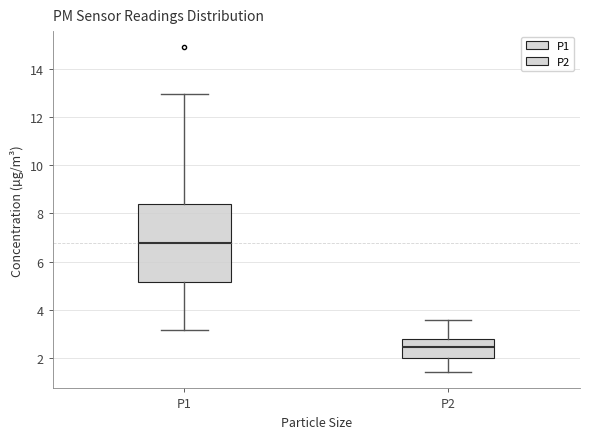

Where is the upper edge of the box for P1 on the y-axis? The values are not printed on the chart, so give them approximately, as read against the axis.

8.4